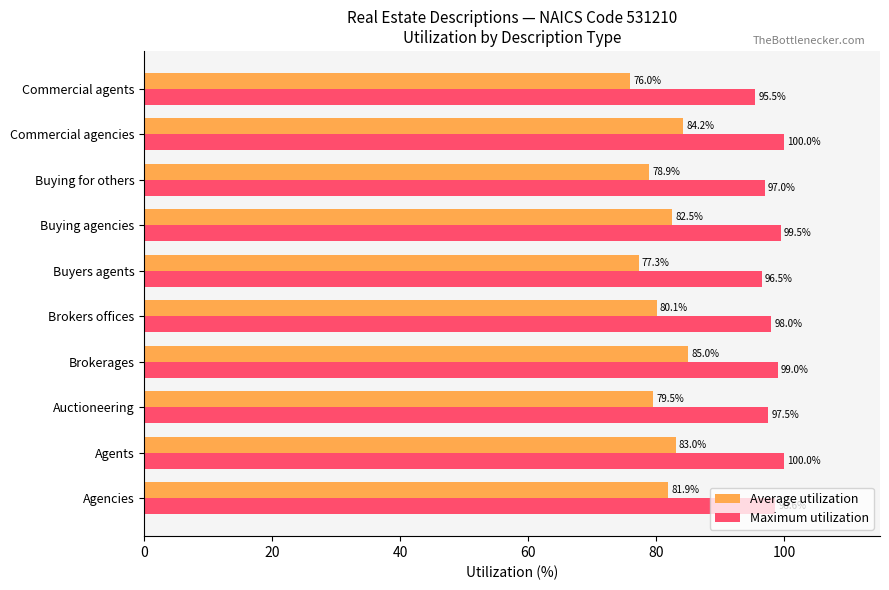

Rank the categories by Average utilization value from lowest to highest.

Commercial agents, Buyers agents, Buying for others, Auctioneering, Brokers offices, Agencies, Buying agencies, Agents, Commercial agencies, Brokerages